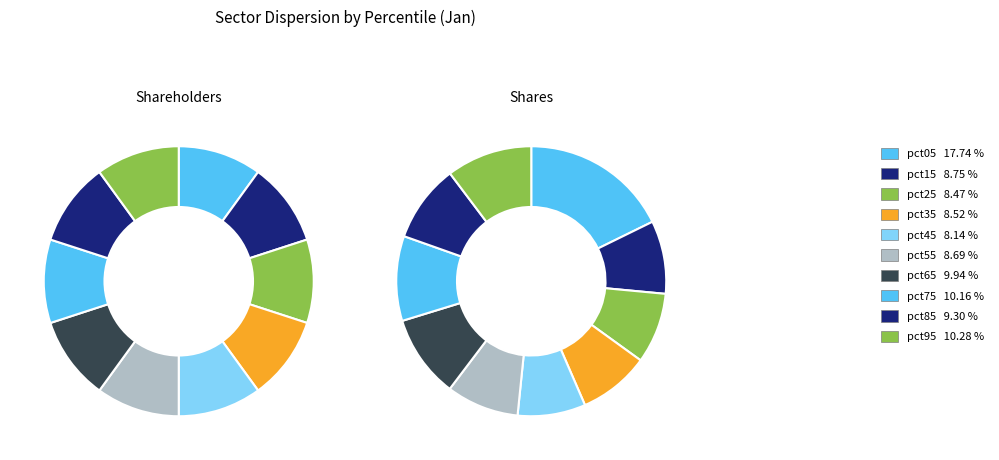

To the nearest percent, what is the average slice percentage?

10%